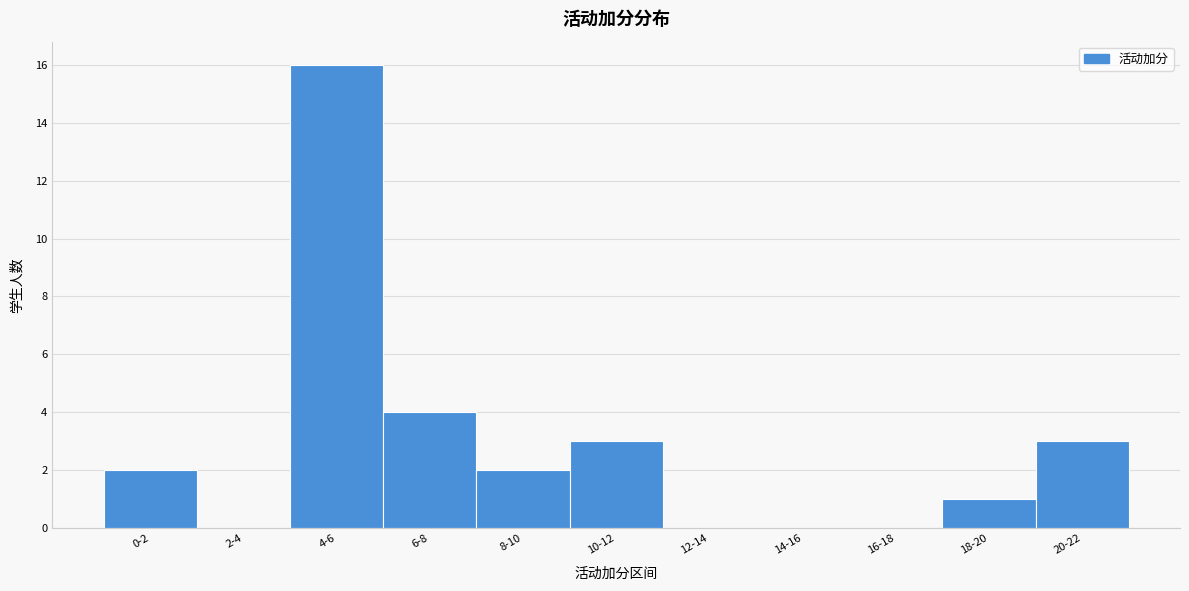

Reading left to right, list all the values displayed in this chart.

0-2=2	2-4=0	4-6=16	6-8=4	8-10=2	10-12=3	12-14=0	14-16=0	16-18=0	18-20=1	20-22=3